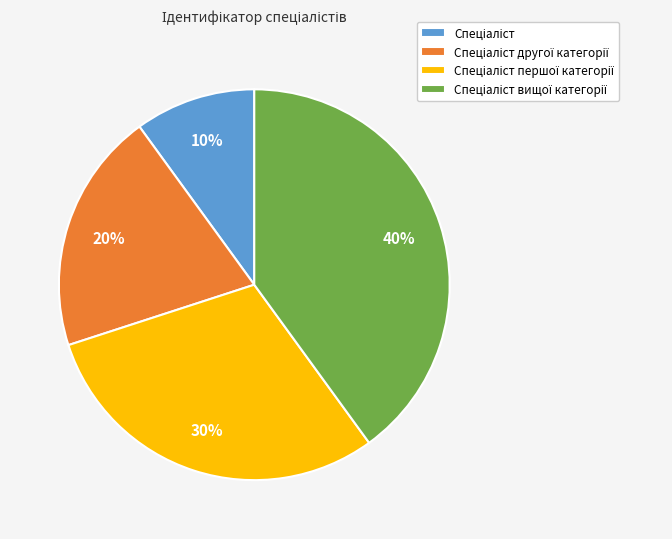

How many segments does this pie chart have?

4